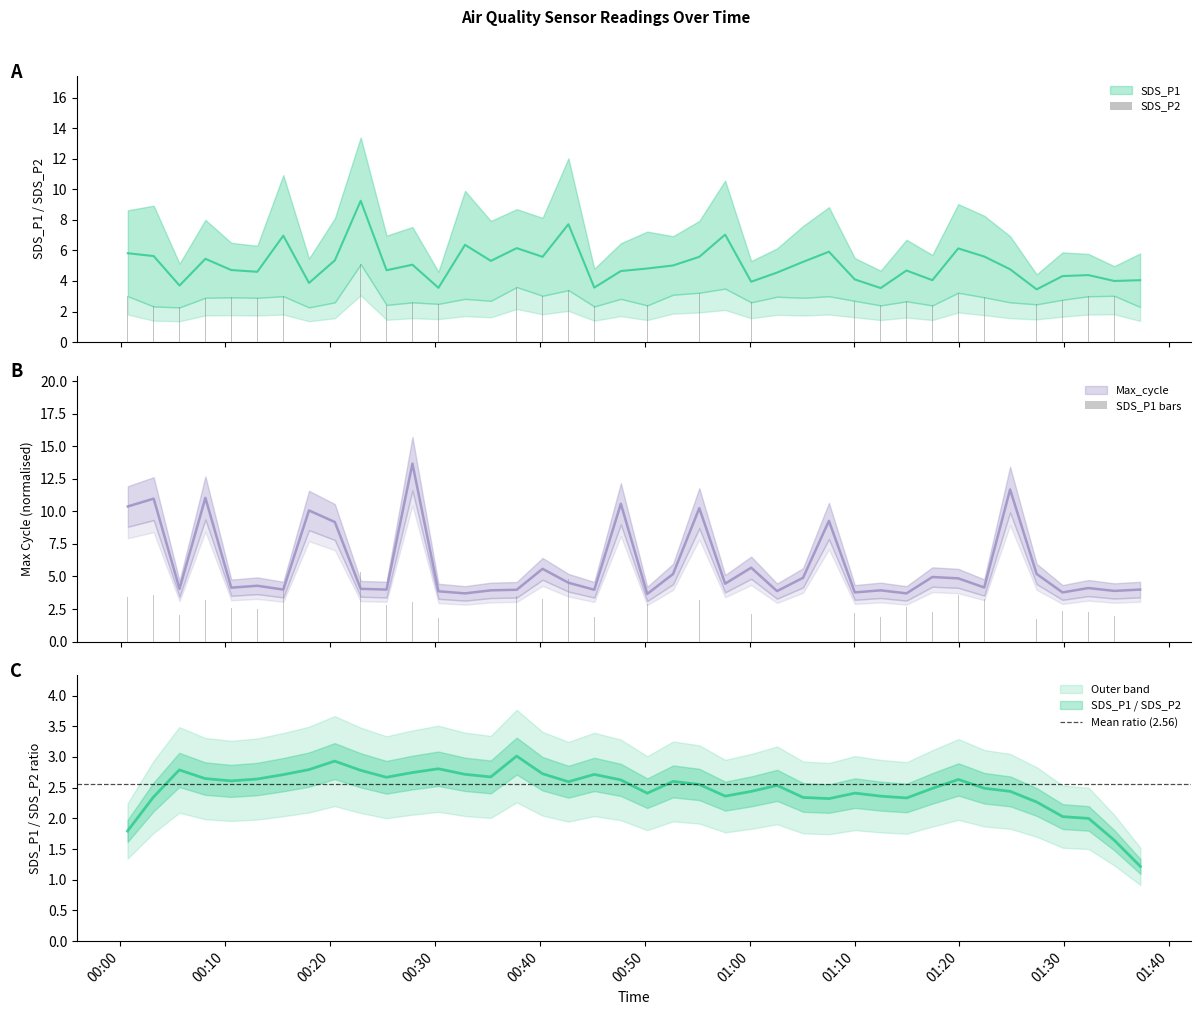

List the series in order of their peak value, lowest first.

SDS_P2, SDS_P1, Max_cycle